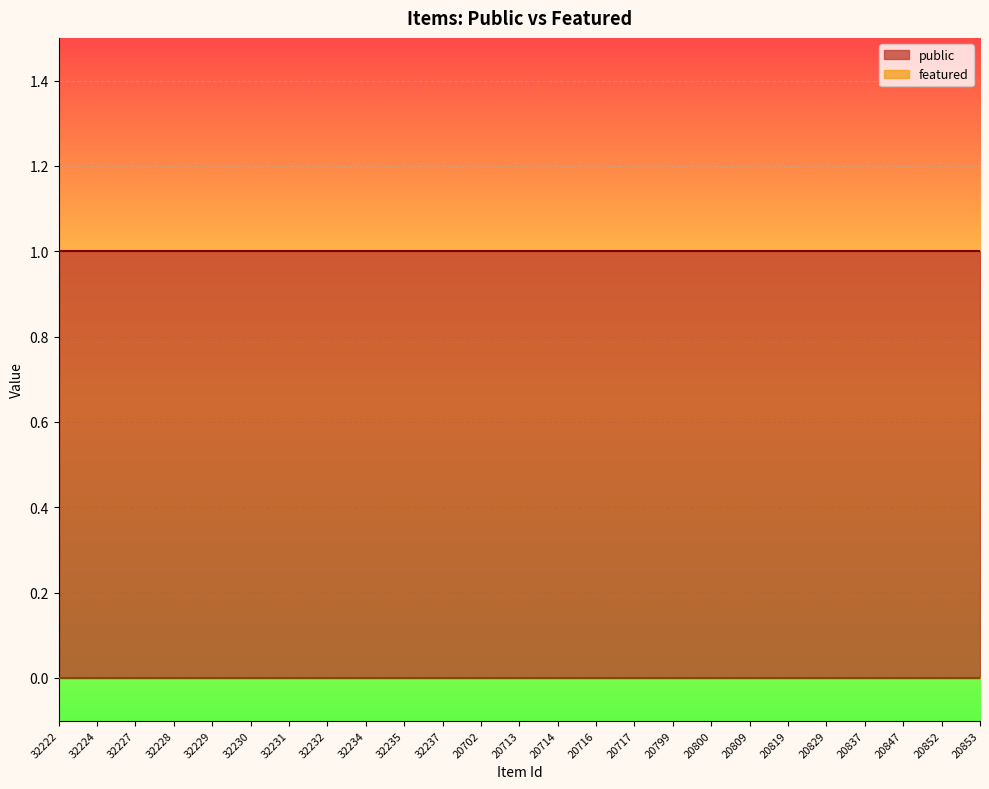

What is the total value across all series at 20847?

1